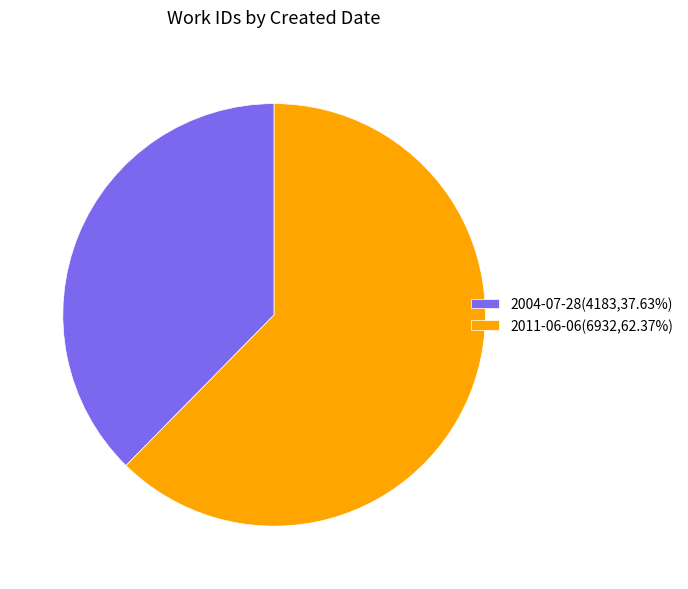

How many segments does this pie chart have?

2